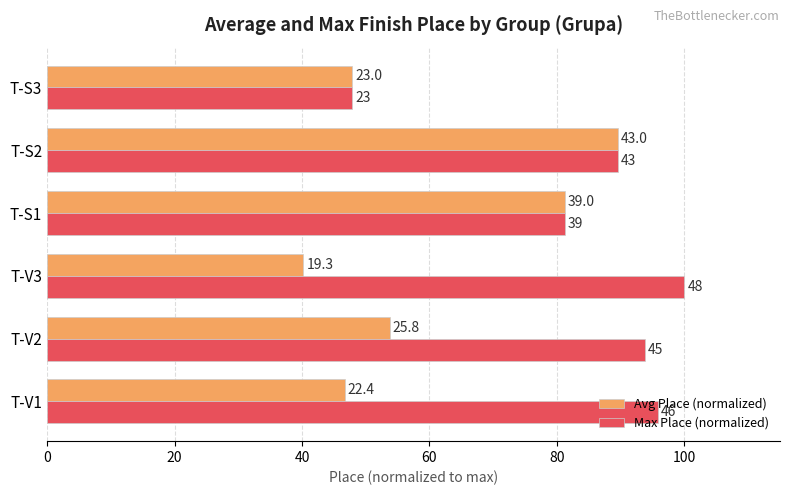

What are all the series names shown in the legend?

Avg Place (normalized), Max Place (normalized)